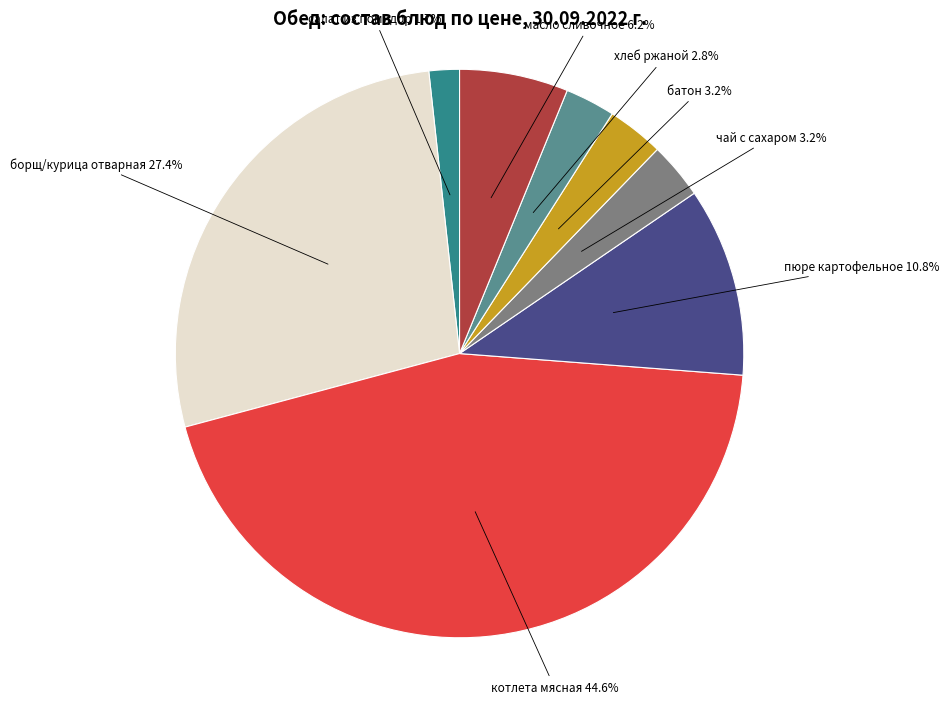

Does any single category account for the majority?

No